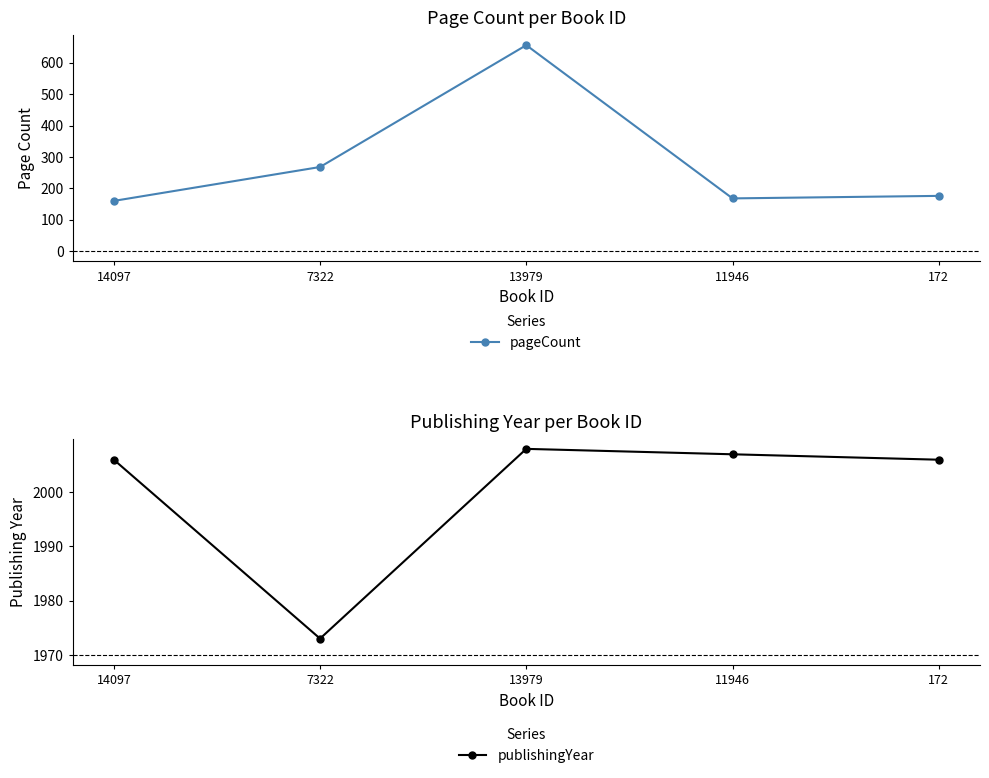

Reading left to right, list all the values displayed in this chart.

pageCount: 14097=160	7322=268	13979=656	11946=168	172=176
publishingYear: 14097=2006	7322=1973	13979=2008	11946=2007	172=2006